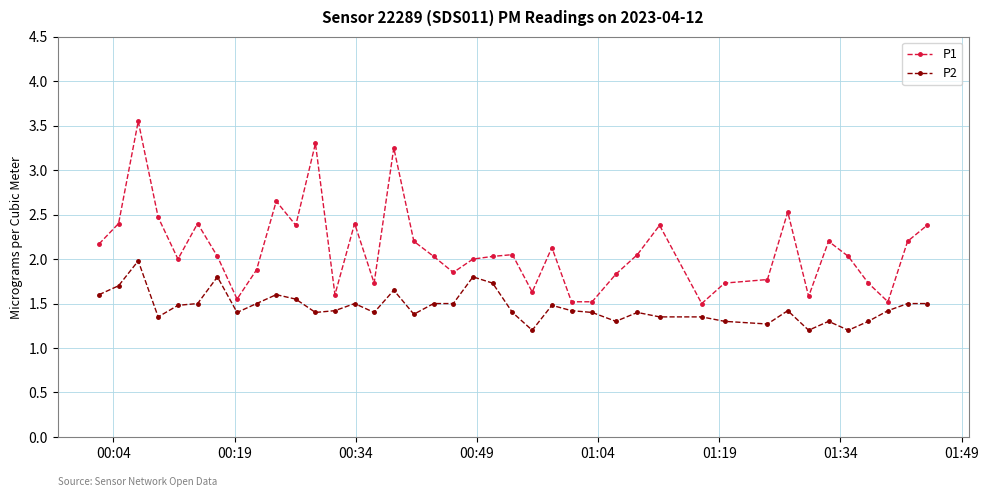

Does the chart have visible grid lines?

Yes